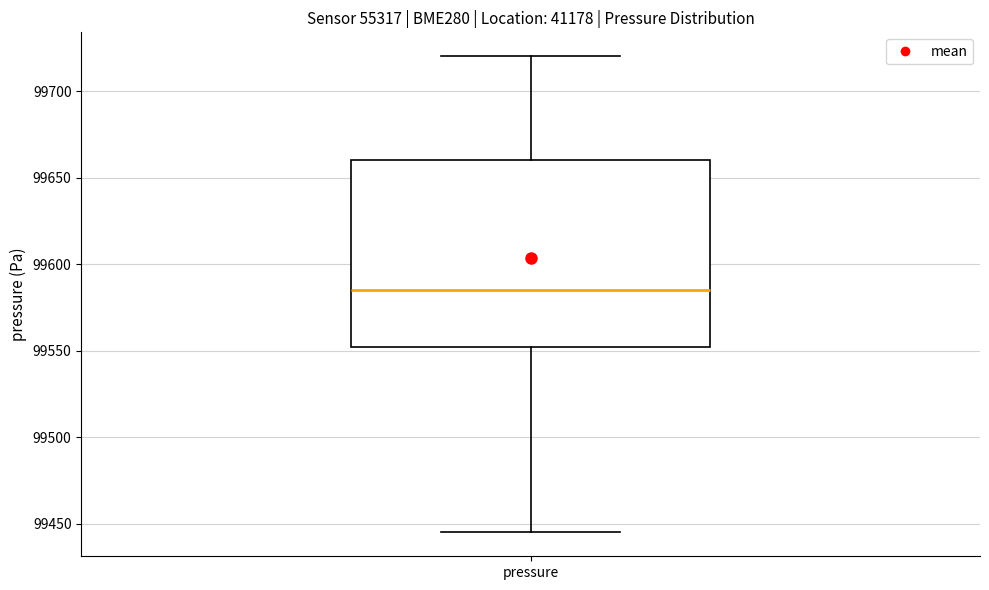

Read this box plot against the y-axis: the position of the median line, the range covered by the box, and the ends of both whiskers. The values are not printed on the chart, so give them approximately, as read against the axis.

median 99585, box 99550 to 99660, whiskers 99445 to 99720